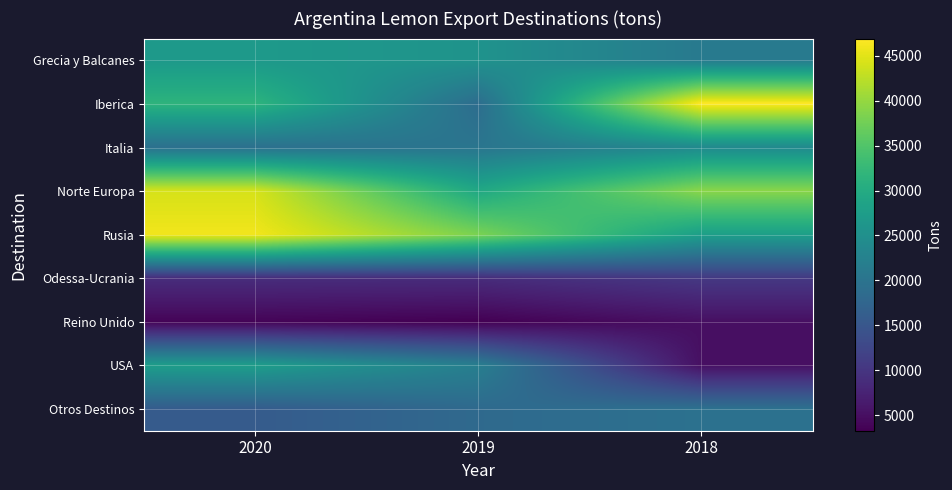

List the series in order of their peak value, highest first.

Iberica, Rusia, Norte Europa, USA, Grecia y Balcanes, Italia, Otros Destinos, Odessa-Ucrania, Reino Unido